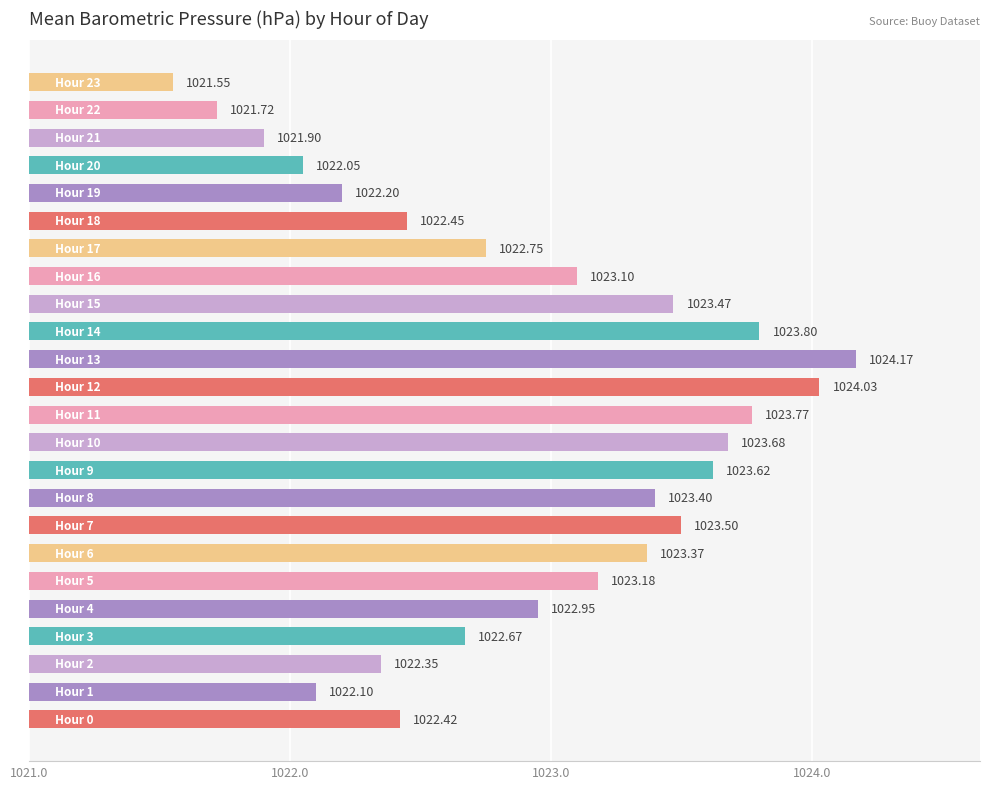

Count the number of values greater than 2.

12